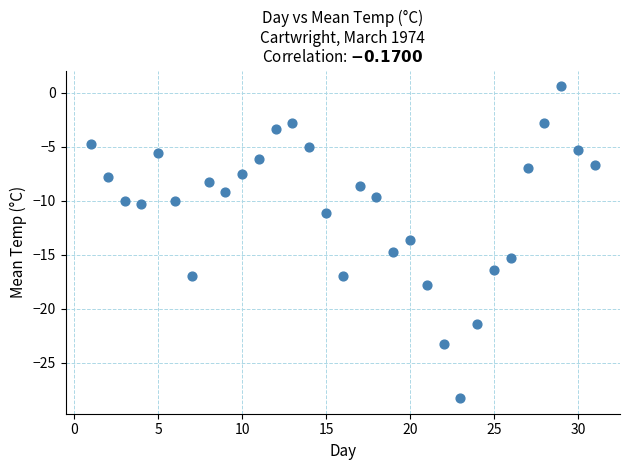

What Y value in the scatter plot is closest to -13?

-13.6